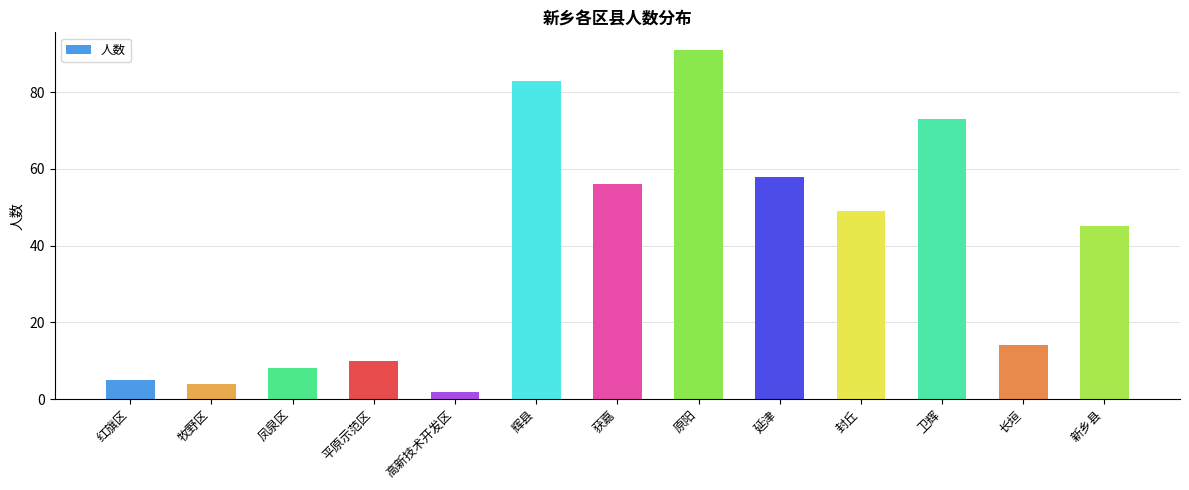

The value at 长垣 is 19. True or false?

False